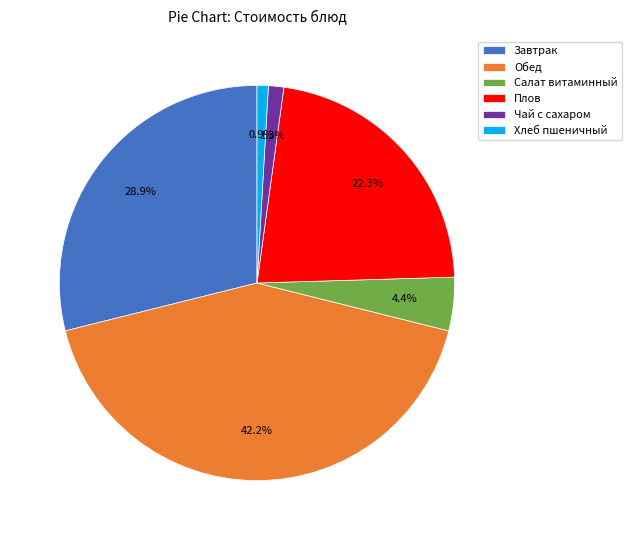

To the nearest percent, what is the difference between the Хлеб пшеничный and Обед slice percentages?

41%